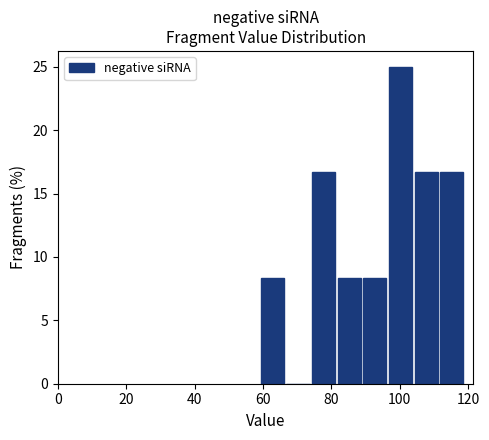

Around what value on the x-axis is the tallest bar? Give the approximate position of its centre, as read against the axis.

100